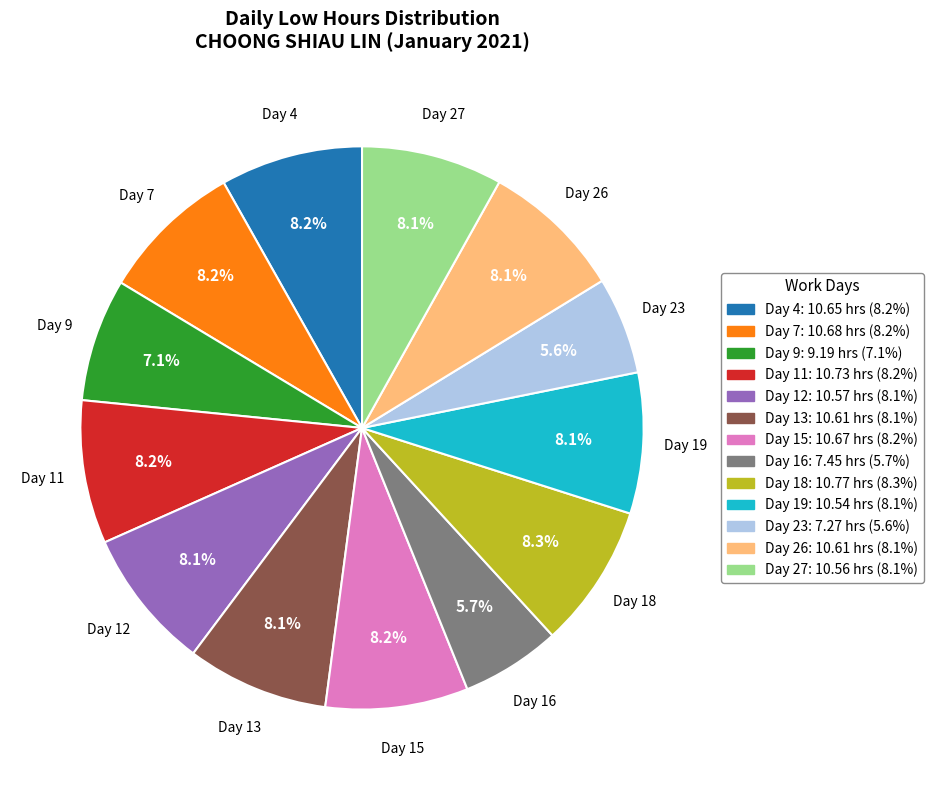

To the nearest percent, what is the combined percentage of Day 9 and Day 7?

15%